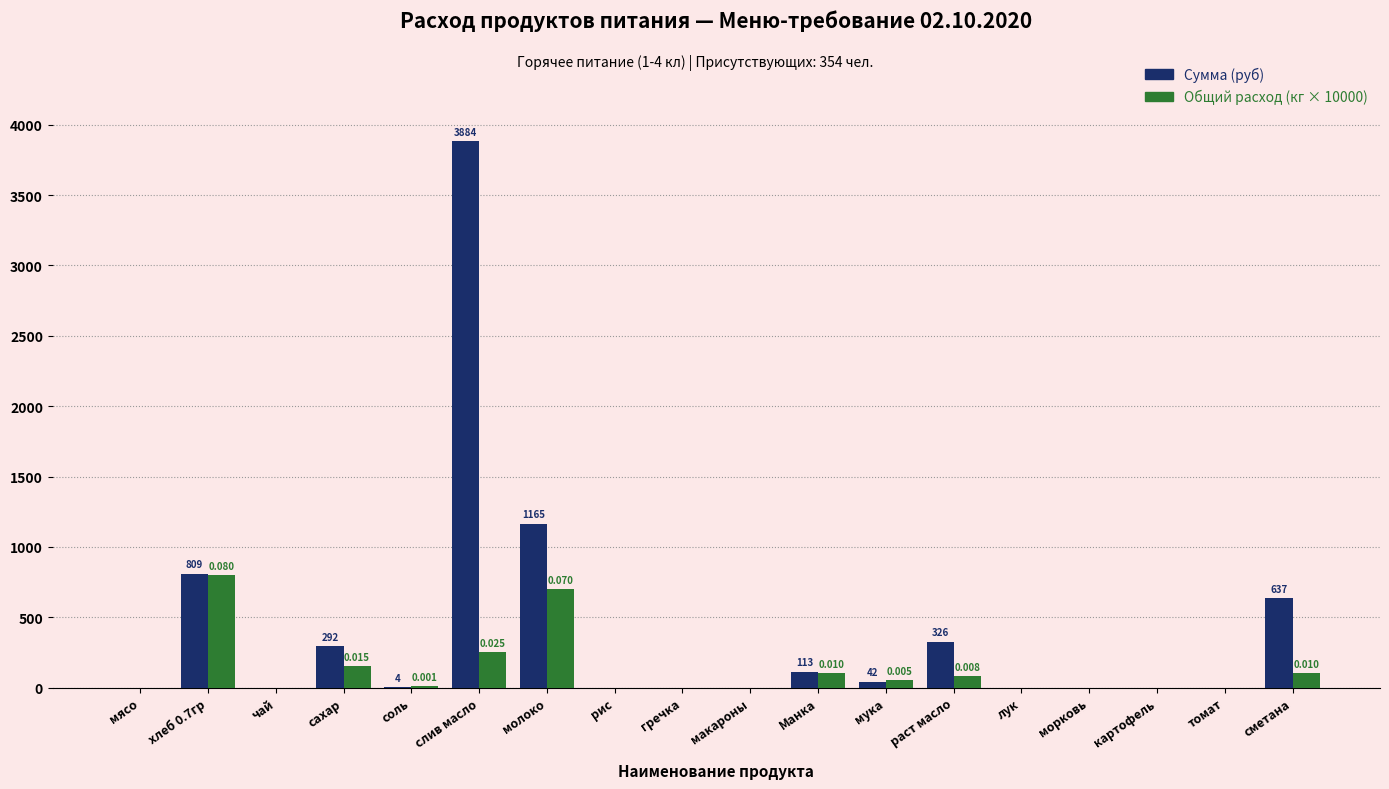

At which category does the chart reach its peak across all series?

слив масло